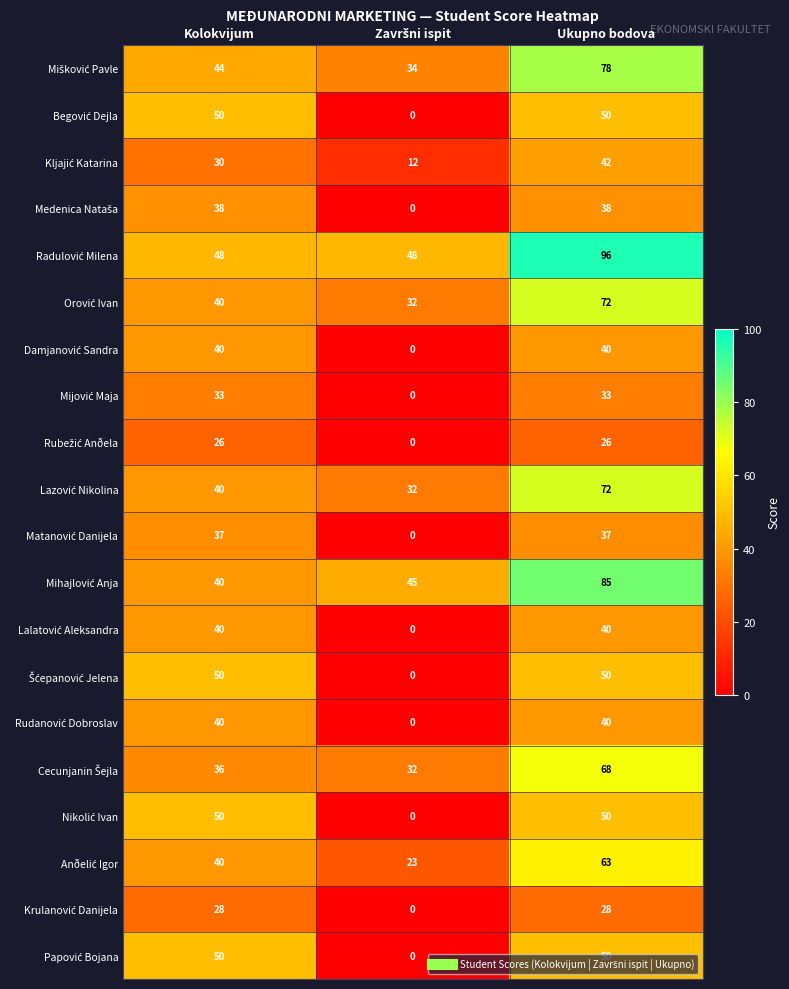

At how many categories does at least one series exceed 6?

3